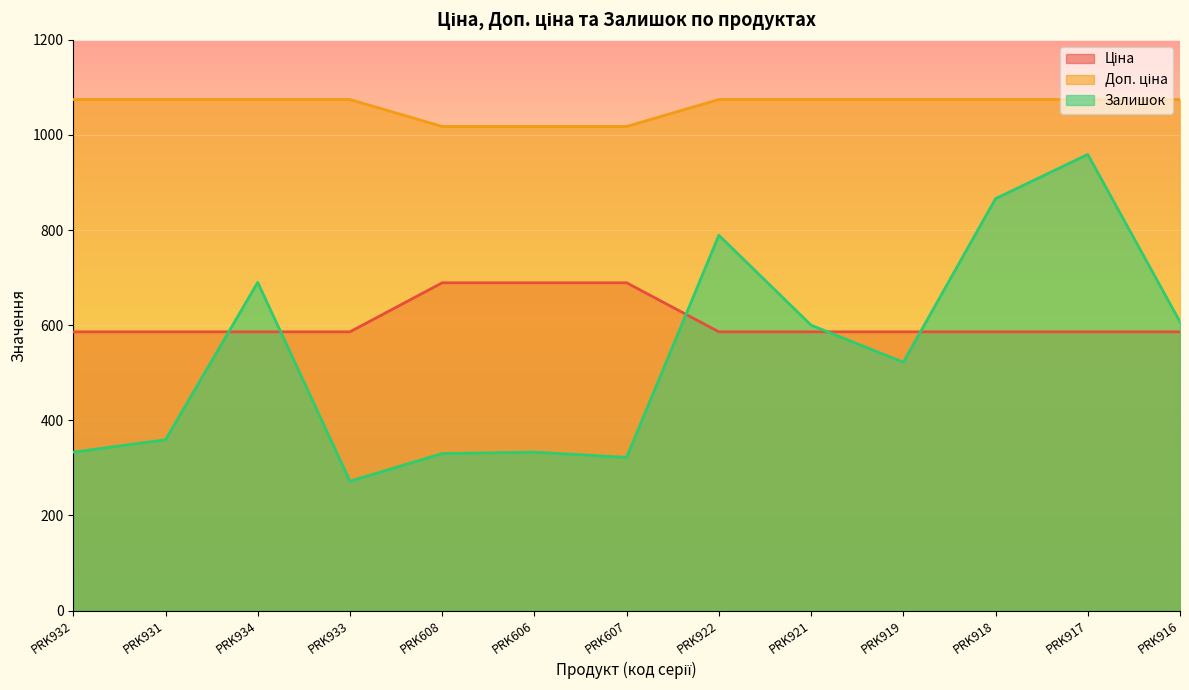

At PRK919, list the series in order from largest to smallest.

Доп. ціна, Ціна, Залишок